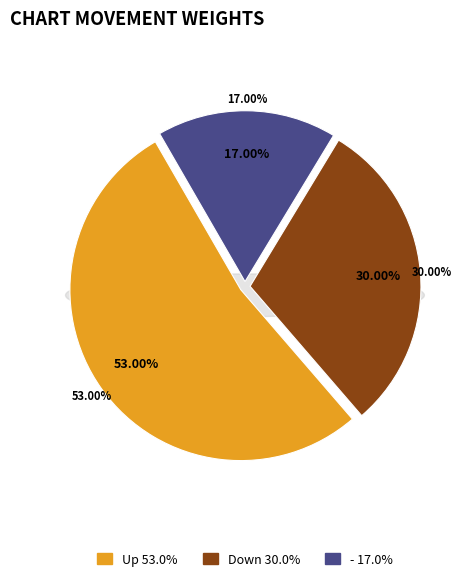

To the nearest percent, what is the average slice percentage?

33%